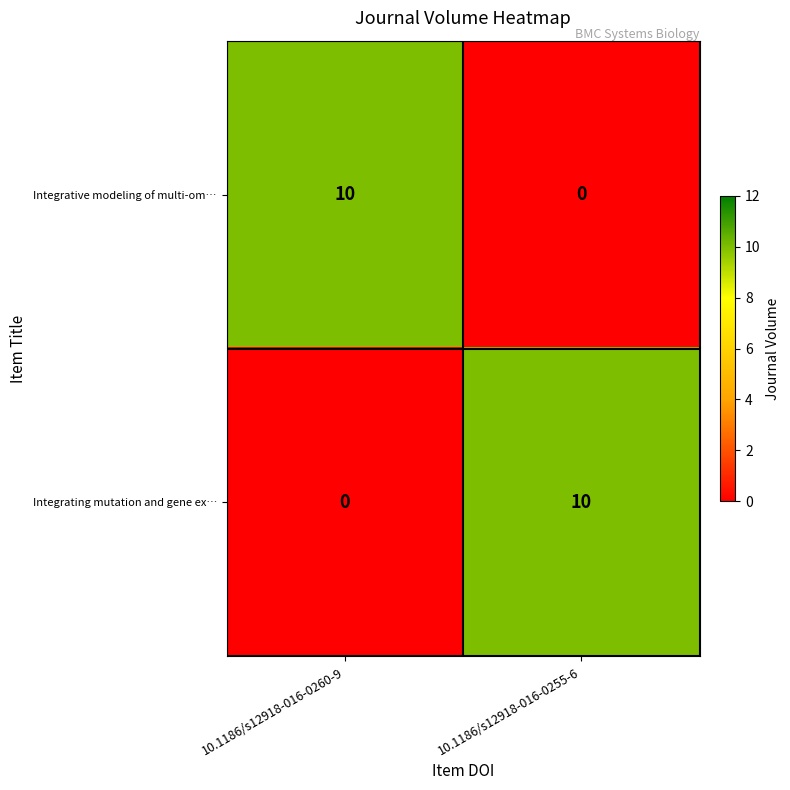

Rank the series at 10.1186/s12918-016-0255-6 from lowest to highest value.

Integrative modeling of multi-om…, Integrating mutation and gene ex…